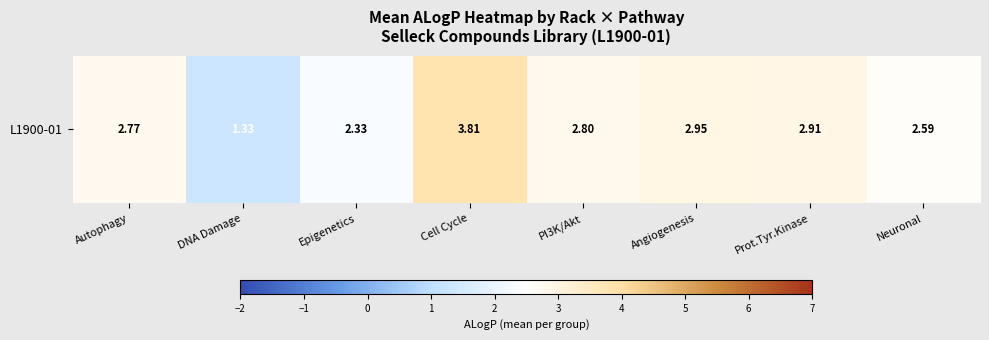

How many values are below 2?

1